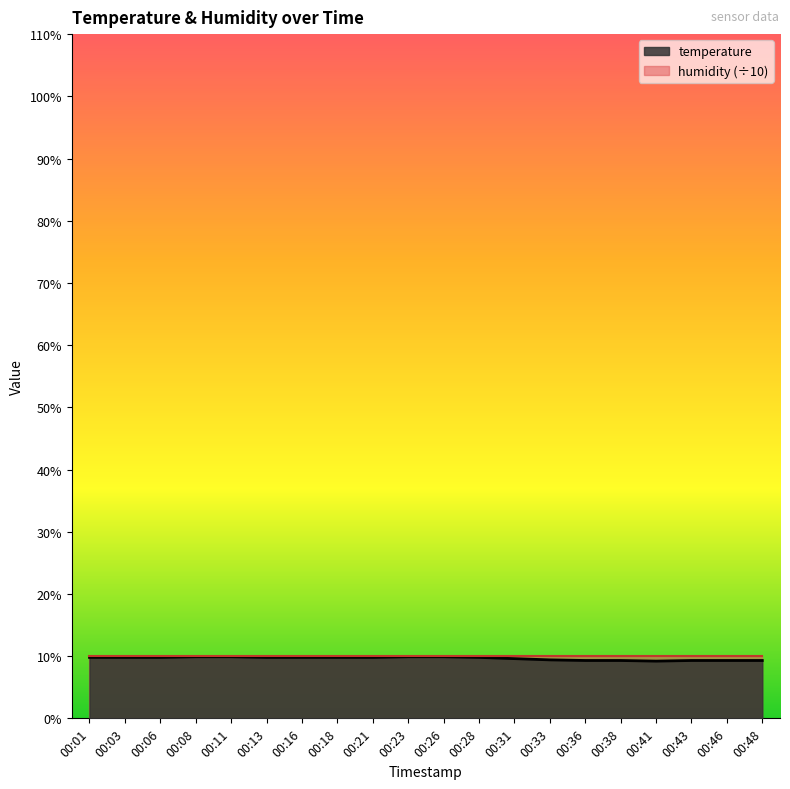

The value at 00:18 is 16.8. True or false?

False